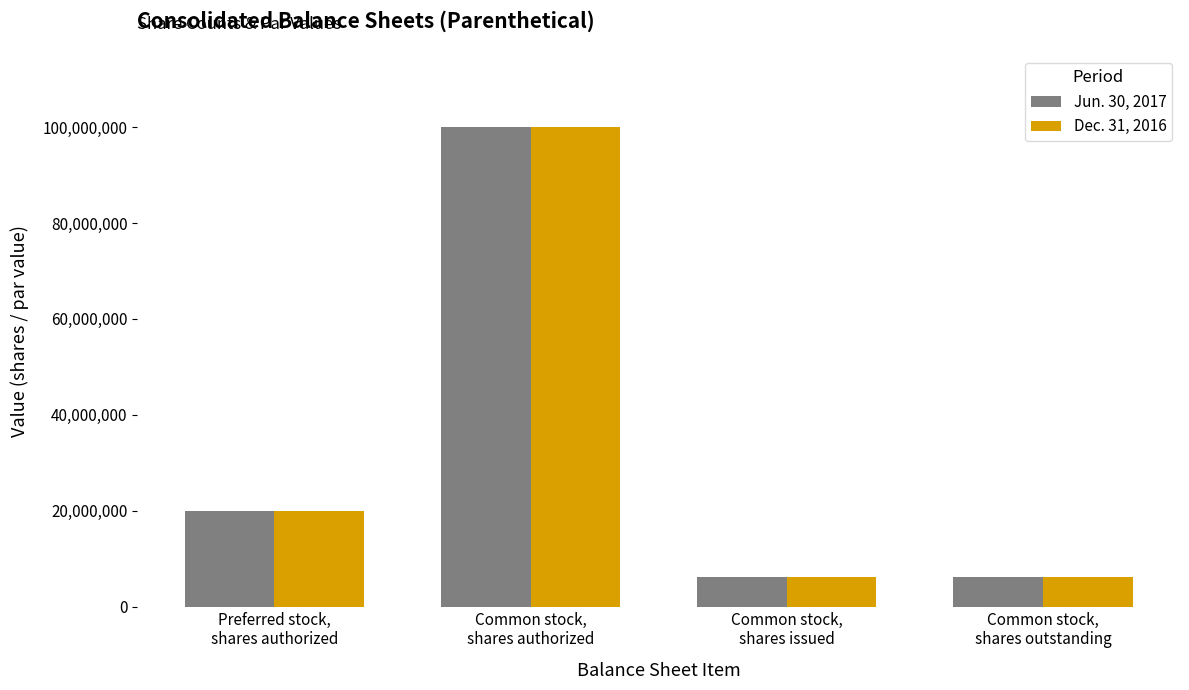

True or false: Dec. 31, 2016 has a value of 100000000 at Common stock,
shares authorized.

True